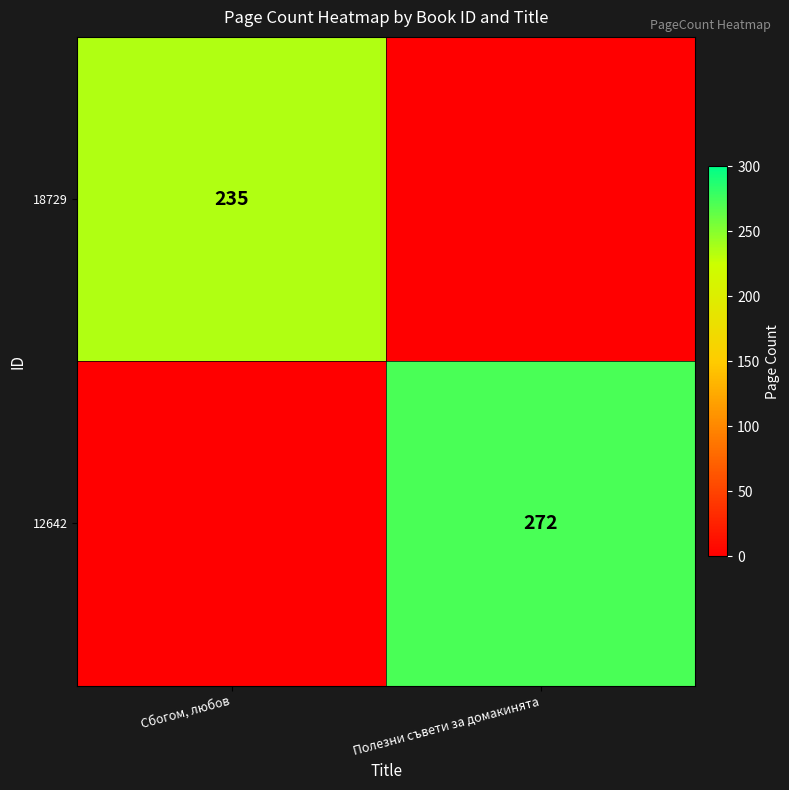

What is the smallest value displayed?

235.0